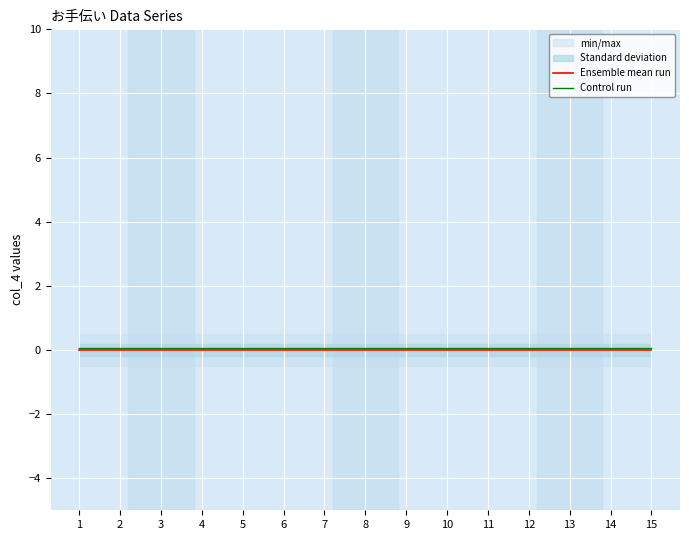

What is the value of the Control run point at the 11th from the left?

0.1